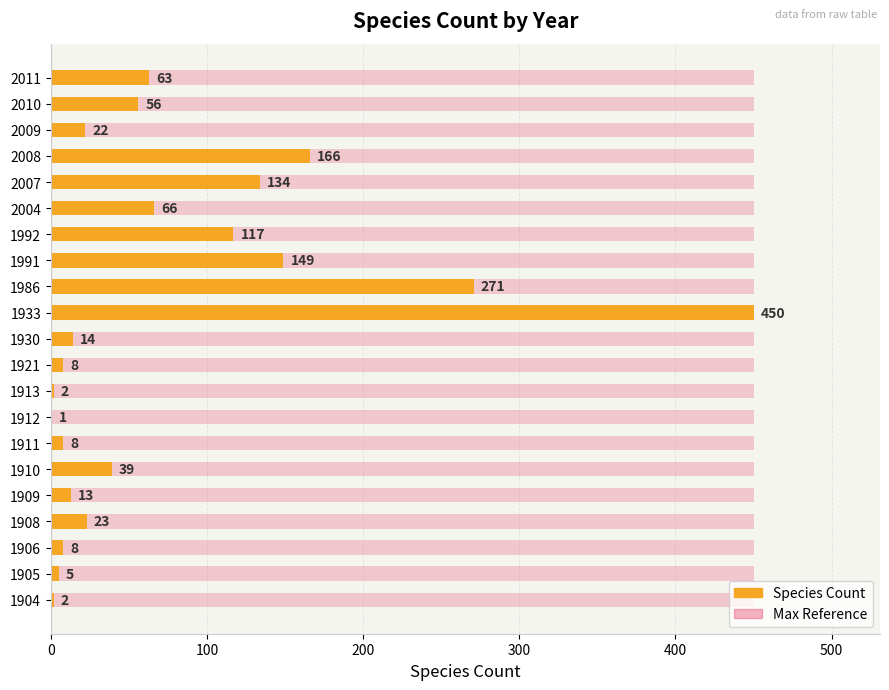

What is the average value?

77